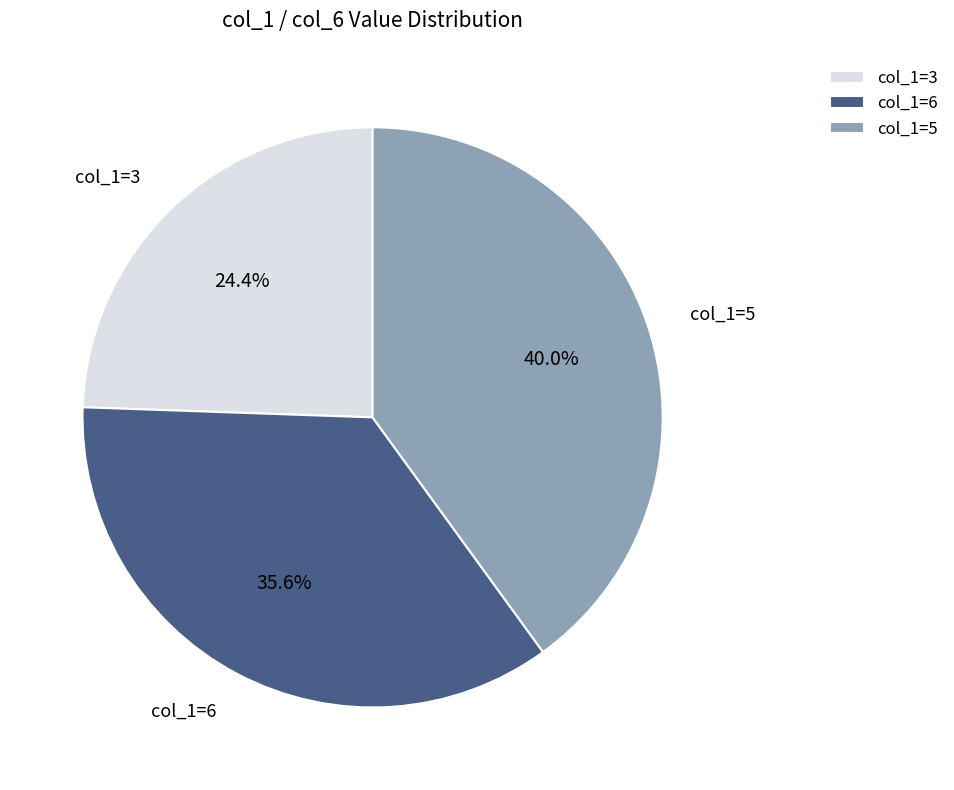

Combined, do col_1=6 and col_1=3 account for over 50%?

Yes